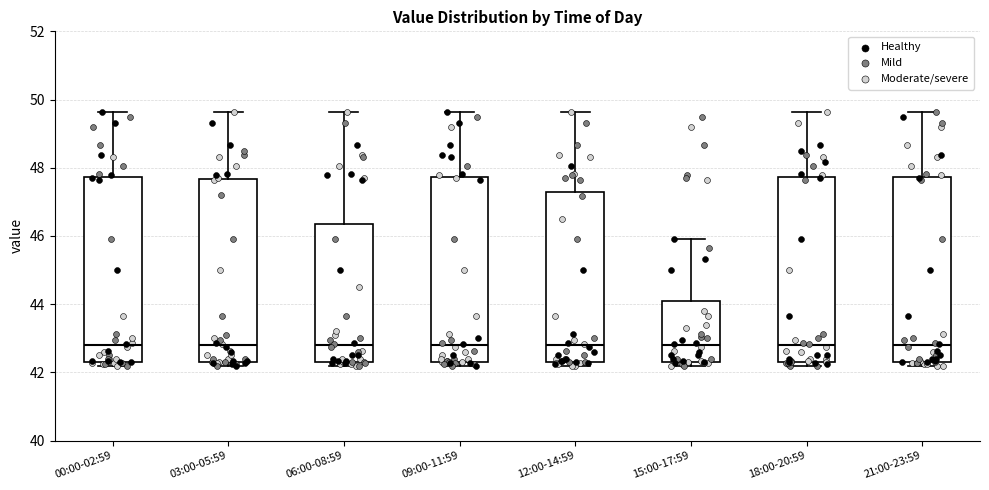

Reading left to right, transcribe this box plot: for each box, give where its median line is, the range the box spans, and where its two whiskers end, as read against the y-axis. The values are not printed on the chart, so give them approximately, as read against the axis.

00:00-02:59: median 42.8, box 42.4 to 47.8, whiskers 42.2 to 49.6
03:00-05:59: median 42.8, box 42.4 to 47.6, whiskers 42.2 to 49.6
06:00-08:59: median 42.8, box 42.4 to 46.4, whiskers 42.2 to 49.6
09:00-11:59: median 42.8, box 42.4 to 47.8, whiskers 42.2 to 49.6
12:00-14:59: median 42.8, box 42.4 to 47.2, whiskers 42.2 to 49.6
15:00-17:59: median 42.8, box 42.4 to 44.2, whiskers 42.2 to 46.0
18:00-20:59: median 42.8, box 42.4 to 47.8, whiskers 42.2 to 49.6
21:00-23:59: median 42.8, box 42.4 to 47.8, whiskers 42.2 to 49.6